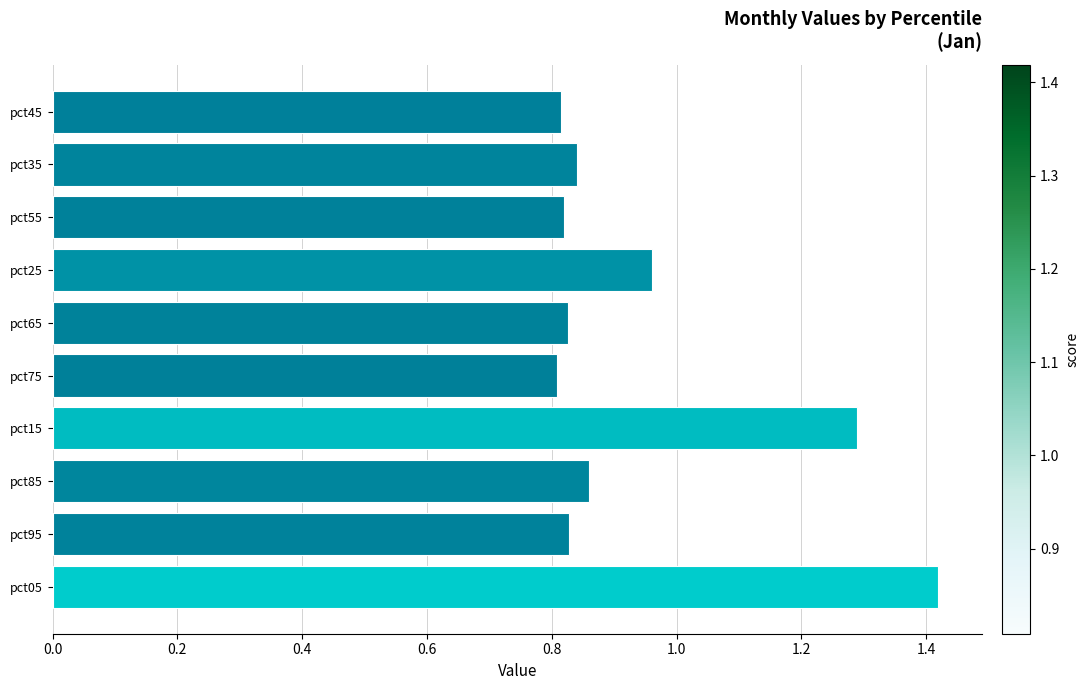

Where is the data nearest to the value 1?

pct25